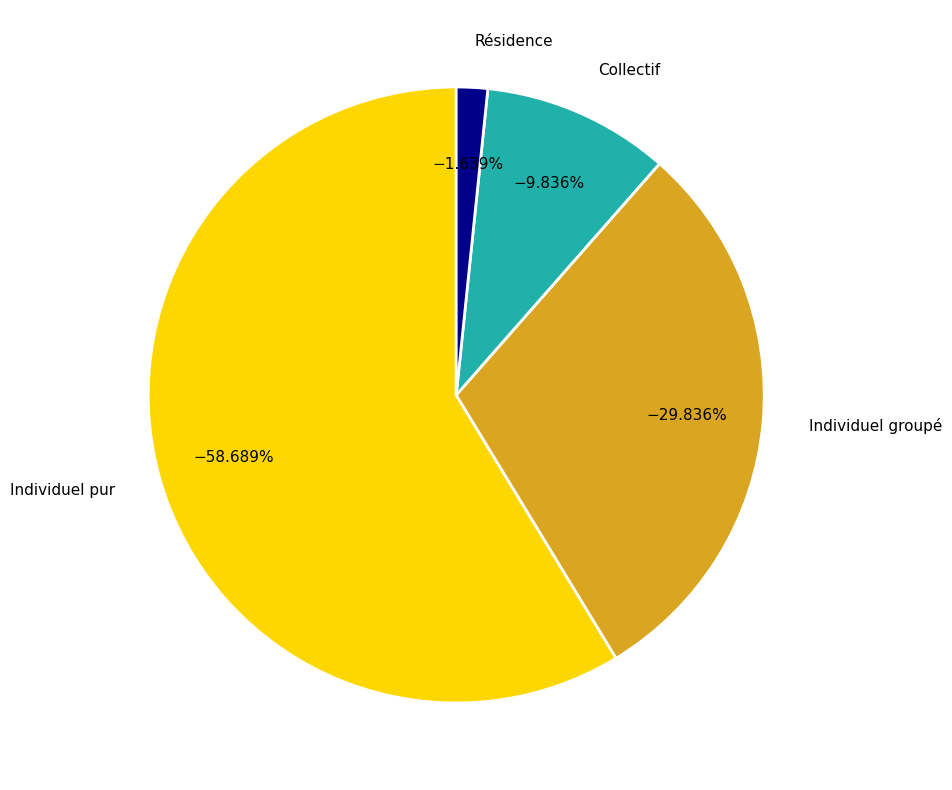

Is there a majority slice in this chart?

Yes